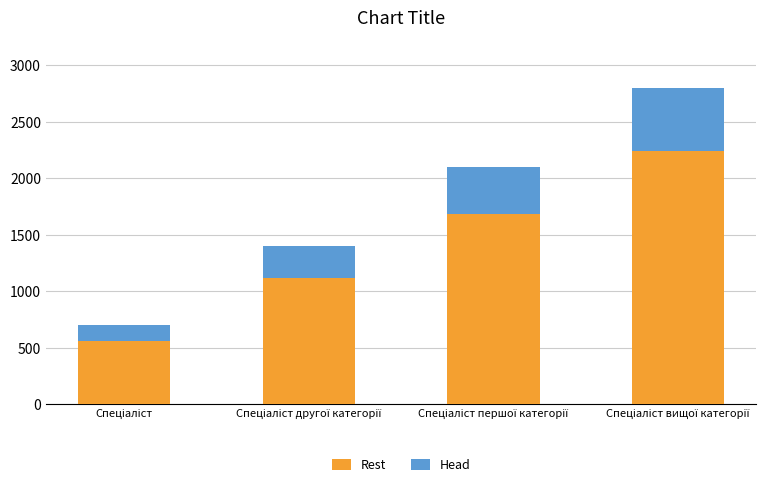

What is the difference between the maximum and minimum values in the Rest series?

1680